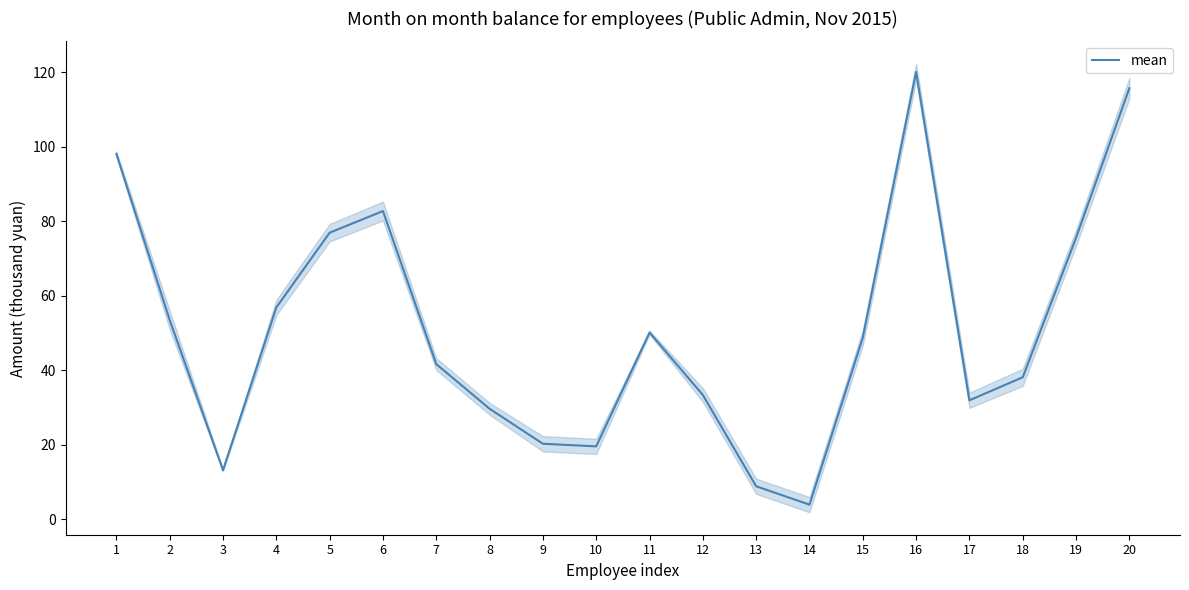

Is this an area chart (filled region under the line)?

No